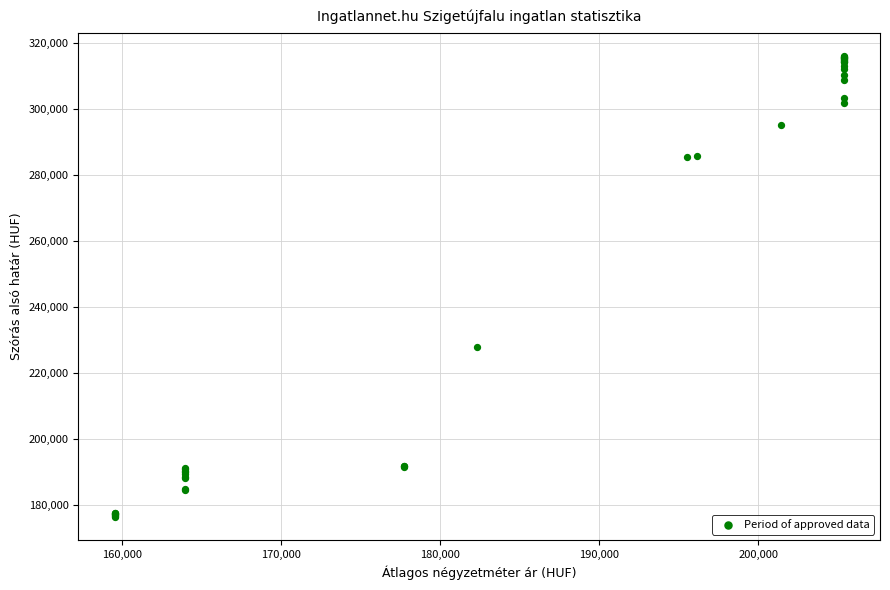

What Y value in the scatter plot is closest to 246250?

227753